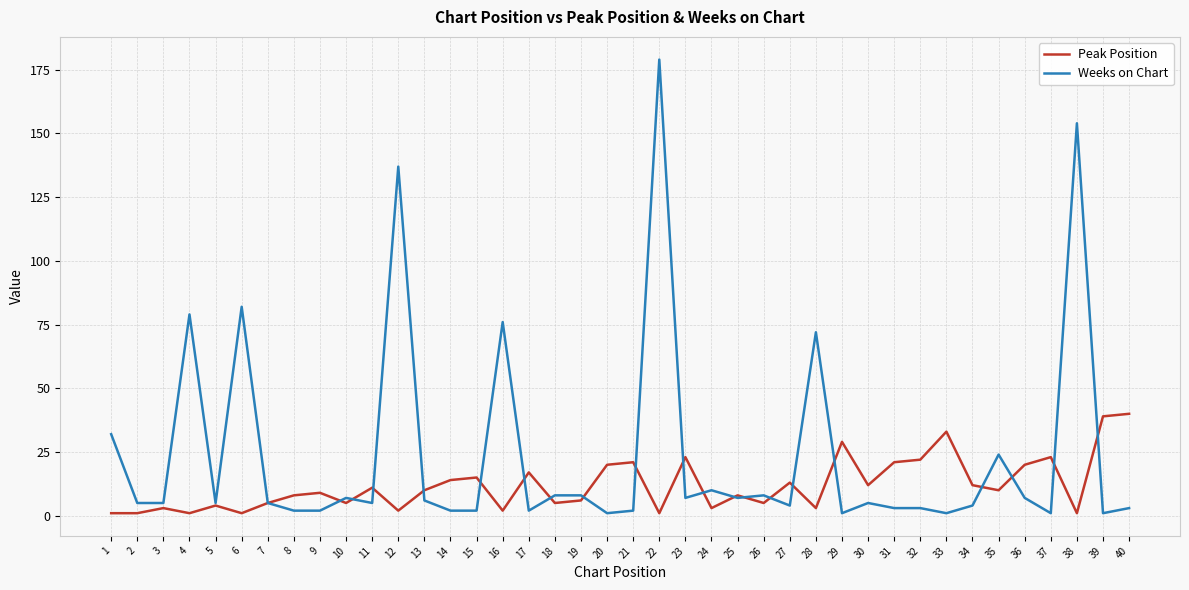

Which series has the largest range (max minus min)?

Weeks on Chart